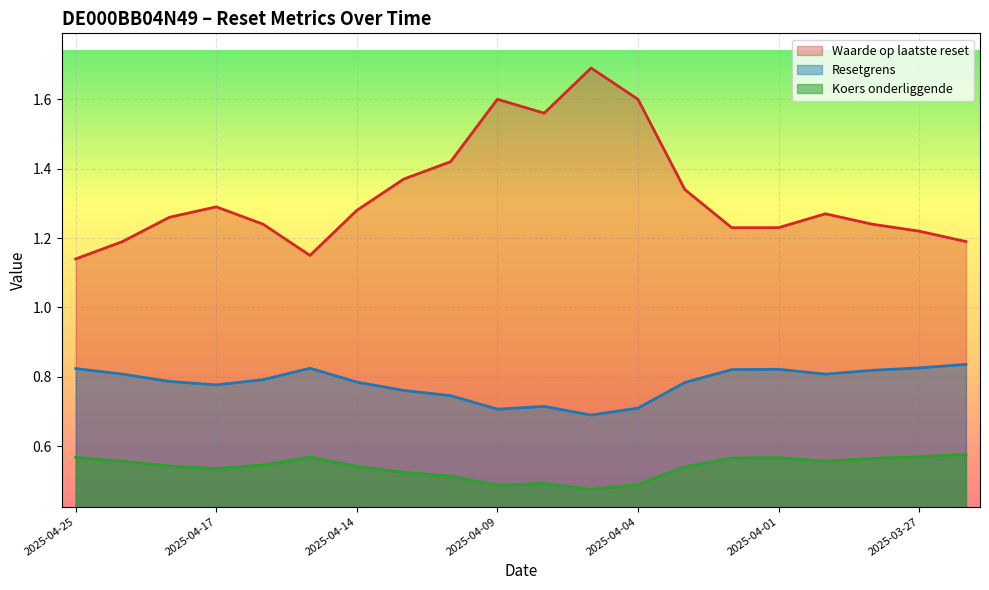

What is the maximum value for Resetgrens?

0.8